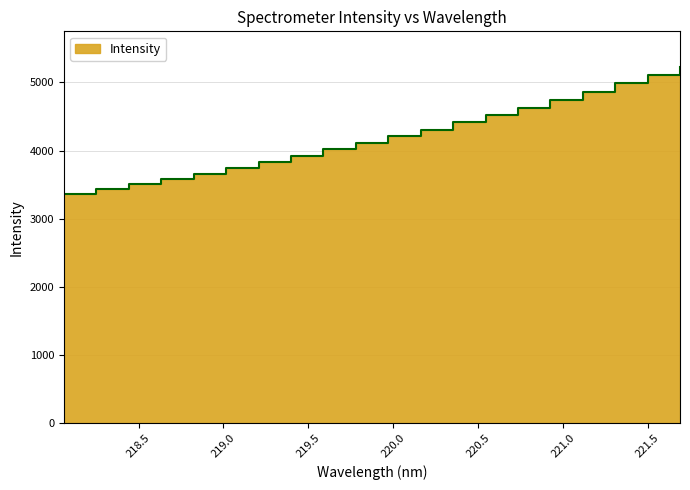

What is the difference between the values at 218.8244 and 220.5444?

859.2